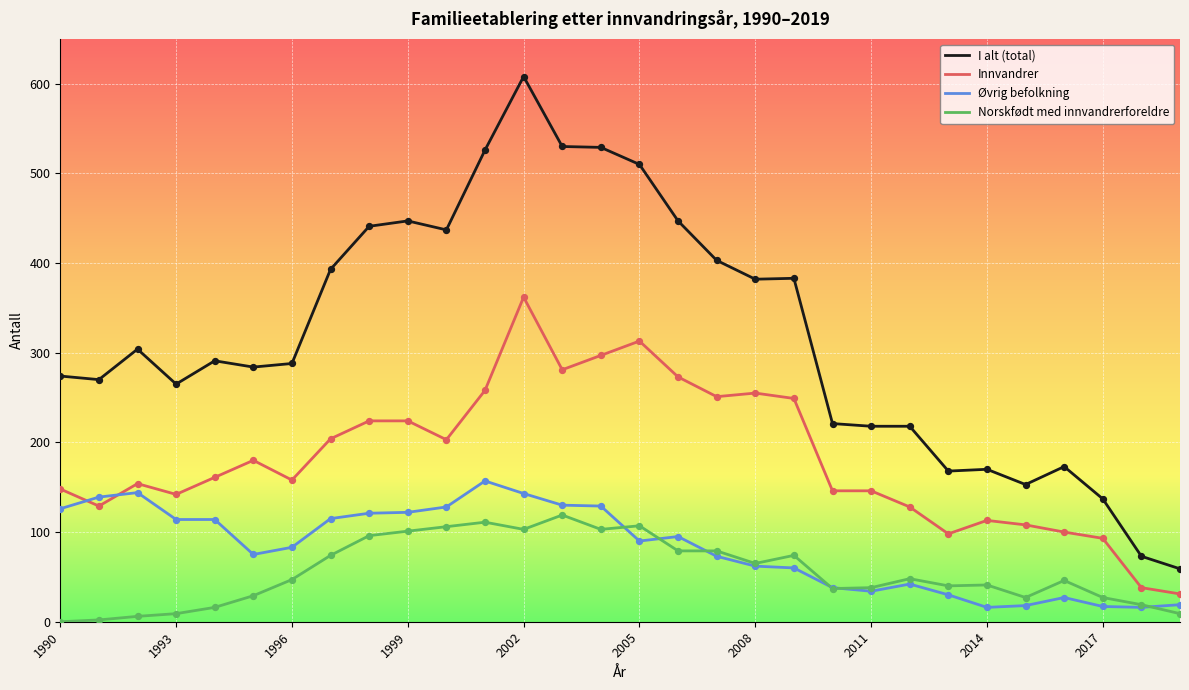

Which series has the largest total across all categories?

I alt (total)